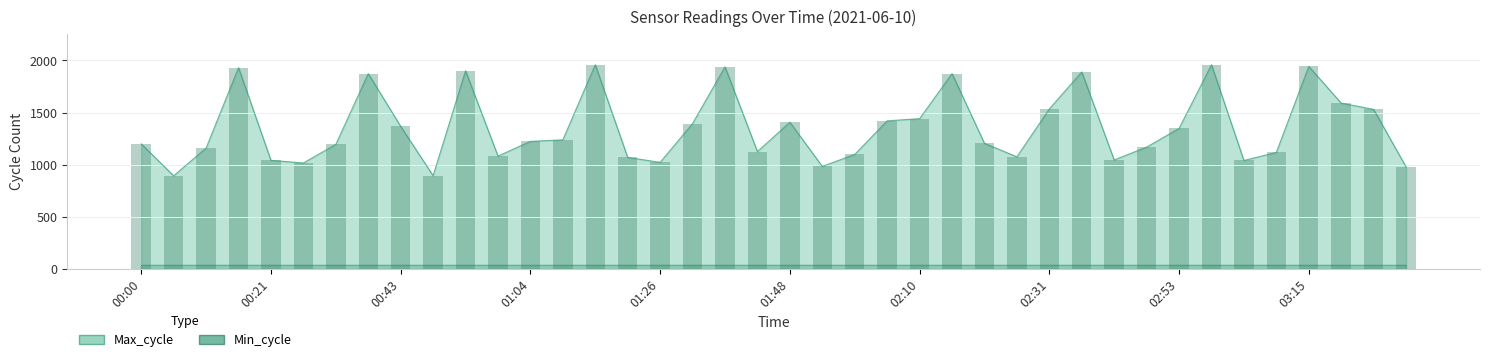

The chart shows a value of 1943 at 03:15. True or false?

True